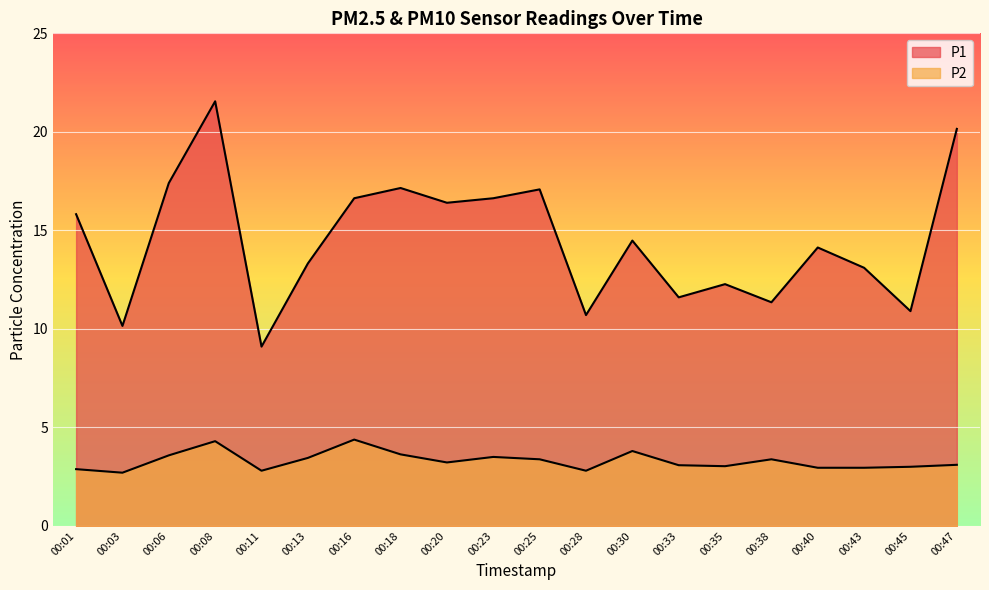

List the labels in order of P1 value, largest first.

00:08, 00:47, 00:06, 00:18, 00:25, 00:16, 00:23, 00:20, 00:01, 00:30, 00:40, 00:13, 00:43, 00:35, 00:33, 00:38, 00:45, 00:28, 00:03, 00:11